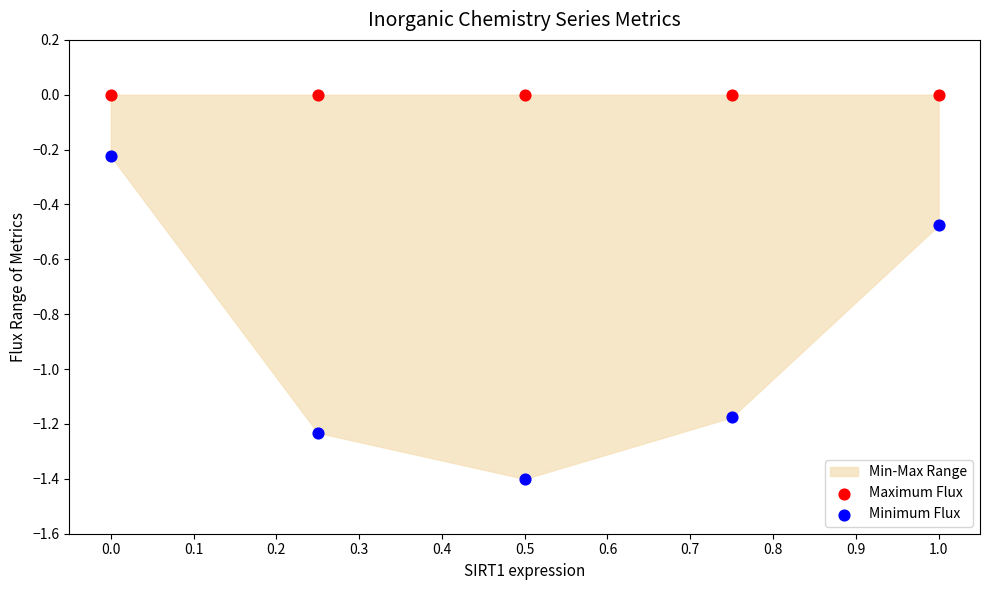

Which series reaches the maximum Y coordinate?

Maximum Flux